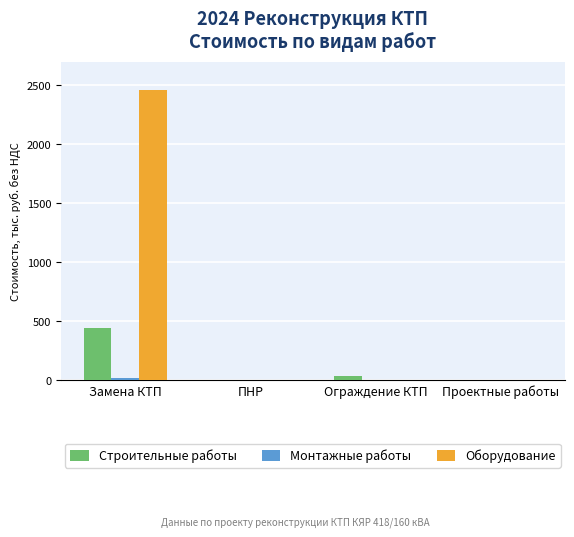

Between Замена КТП and ПНР, which series saw the biggest shift?

Оборудование